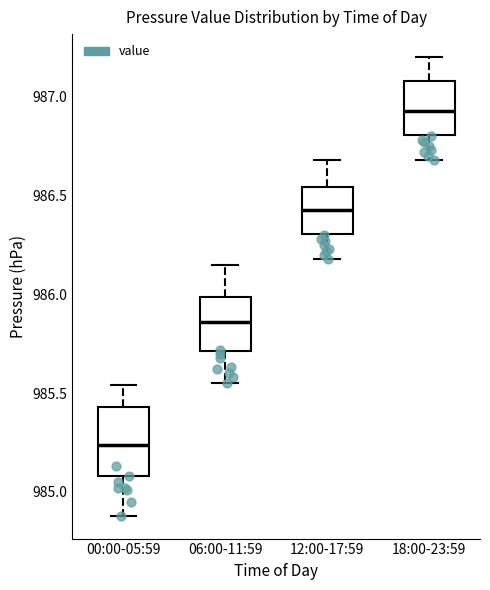

Reading left to right, transcribe this box plot: for each box, give where its median line is, the range the box spans, and where its two whiskers end, as read against the y-axis. The values are not printed on the chart, so give them approximately, as read against the axis.

00:00-05:59: median 985.25, box 985.10 to 985.45, whiskers 984.90 to 985.55
06:00-11:59: median 985.85, box 985.70 to 986.00, whiskers 985.55 to 986.15
12:00-17:59: median 986.45, box 986.30 to 986.55, whiskers 986.20 to 986.70
18:00-23:59: median 986.95, box 986.80 to 987.10, whiskers 986.70 to 987.20